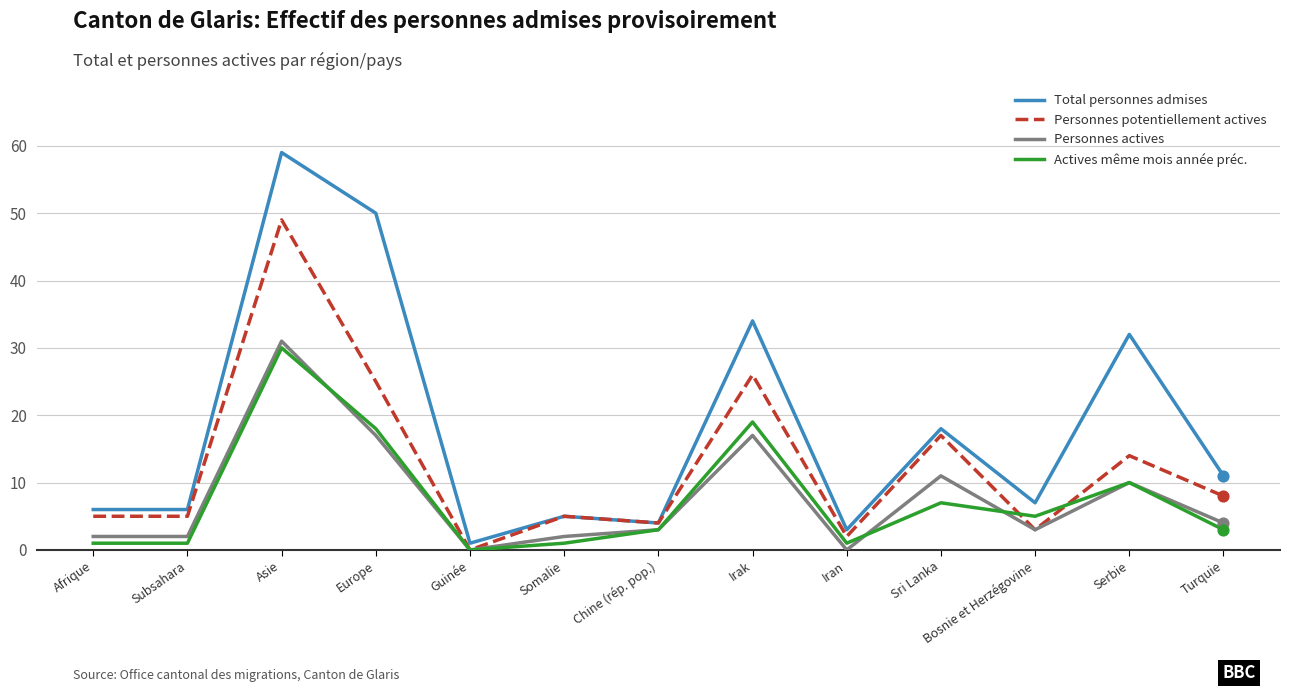

What are all the series names shown in the legend?

Total personnes admises, Personnes potentiellement actives, Personnes actives, Actives même mois année préc.